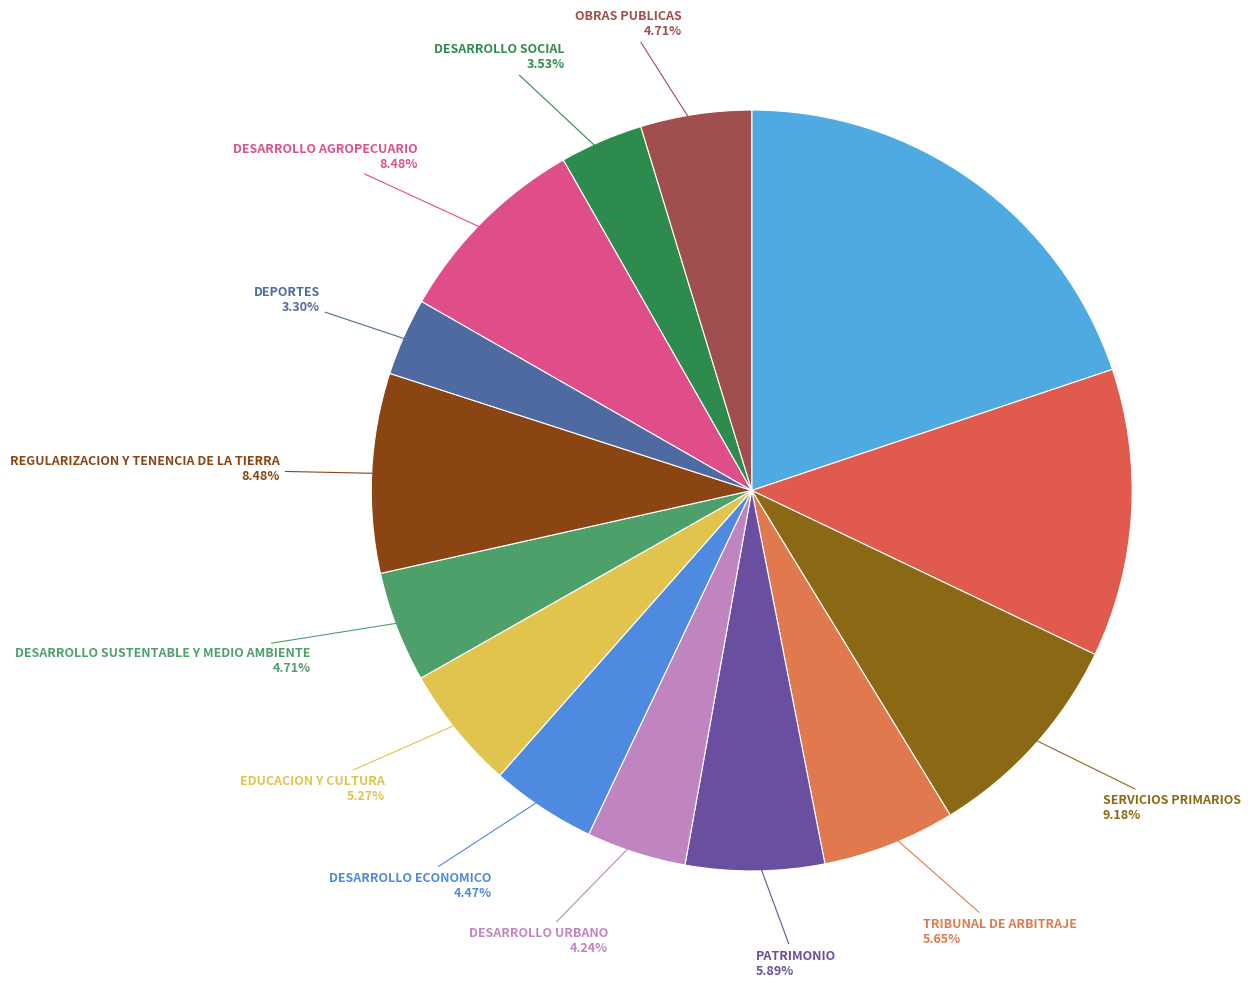

How many slices are in this pie chart?

14